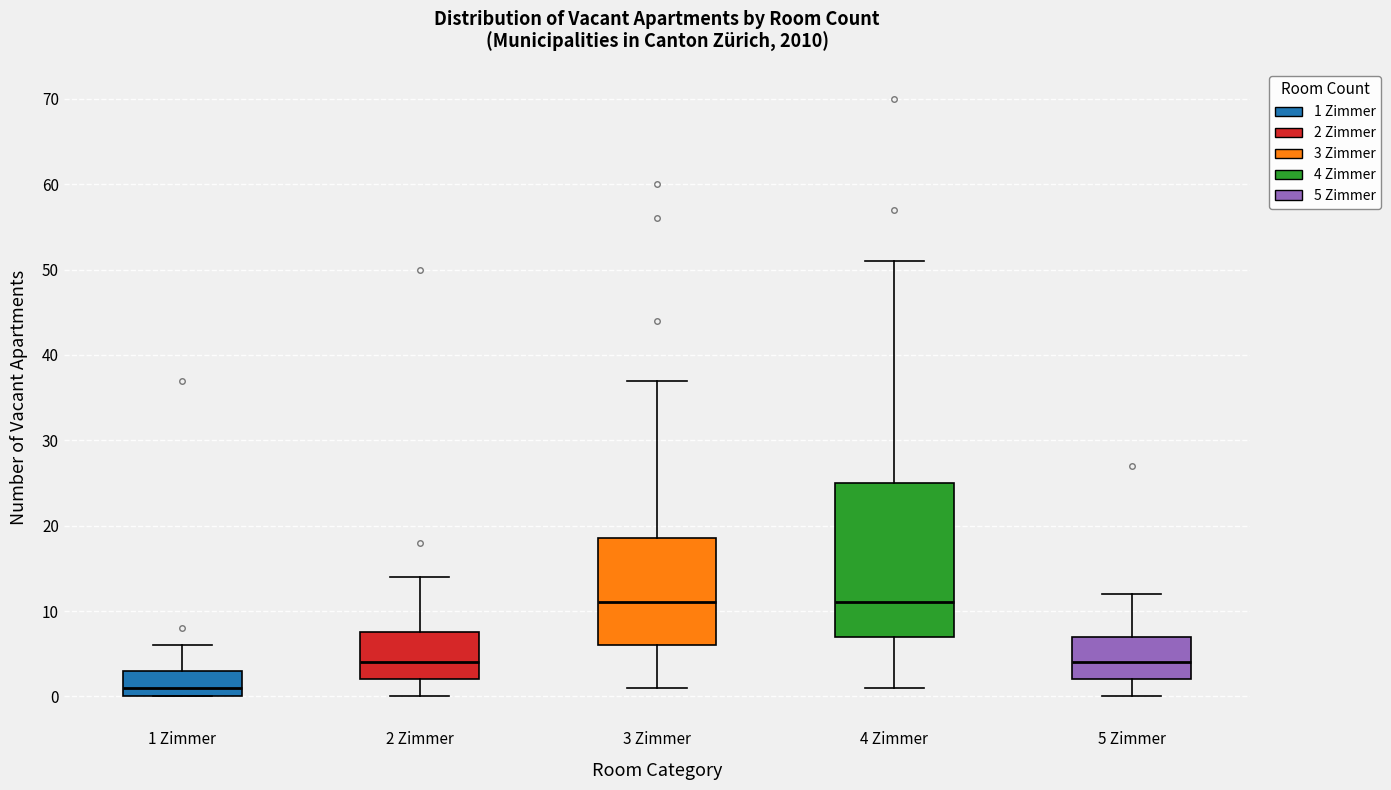

Reading left to right, read every box against the y-axis: the position of its median line, the range the box covers, and the ends of its whiskers. The values are not printed on the chart, so give them approximately, as read against the axis.

1 Zimmer: median 1, box 0 to 3, whiskers 0 to 6
2 Zimmer: median 4, box 2 to 8, whiskers 0 to 14
3 Zimmer: median 11, box 6 to 19, whiskers 1 to 37
4 Zimmer: median 11, box 7 to 25, whiskers 1 to 51
5 Zimmer: median 4, box 2 to 7, whiskers 0 to 12